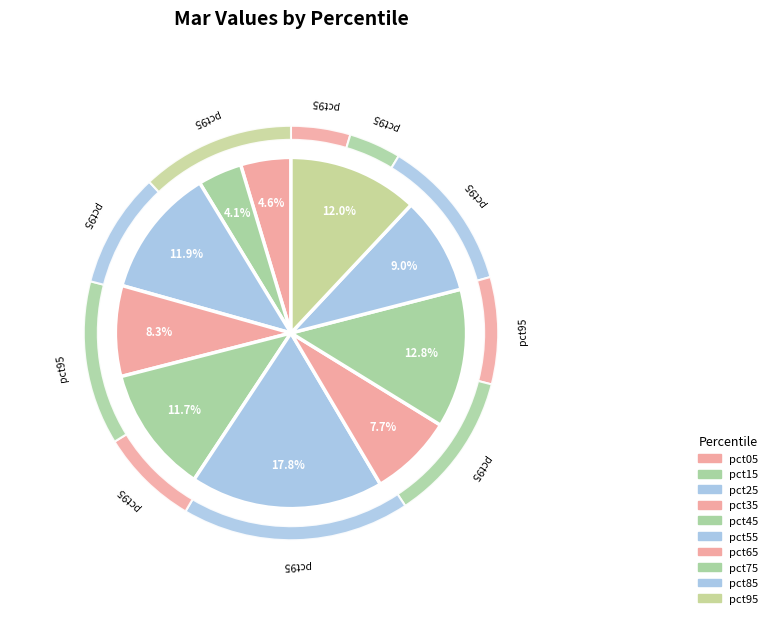

How many segments does this pie chart have?

10